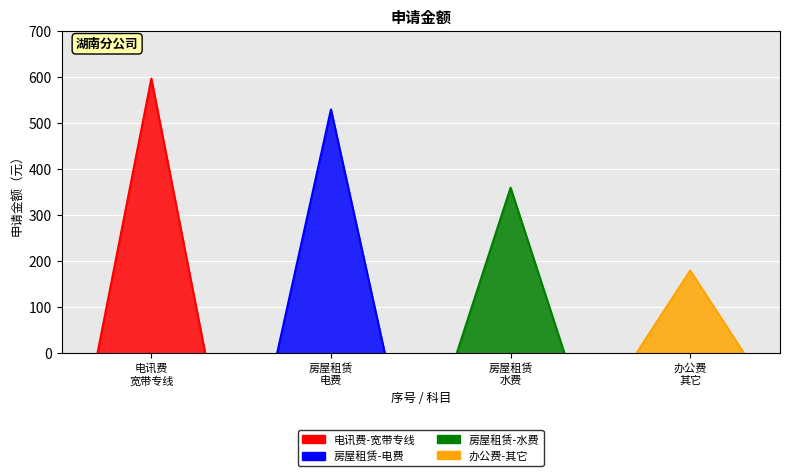

What is the smallest value displayed?

180